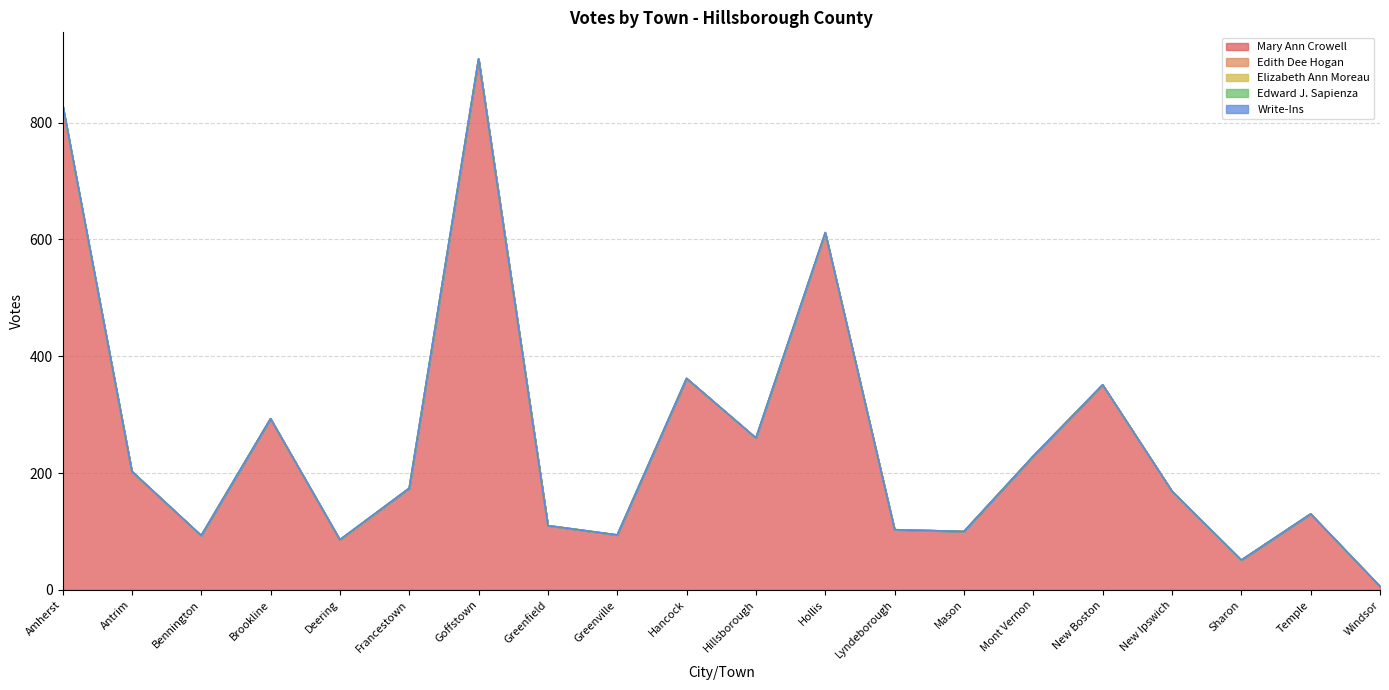

Rank the series at Mont Vernon from highest to lowest value.

Mary Ann Crowell, Edith Dee Hogan, Elizabeth Ann Moreau, Edward J. Sapienza, Write-Ins